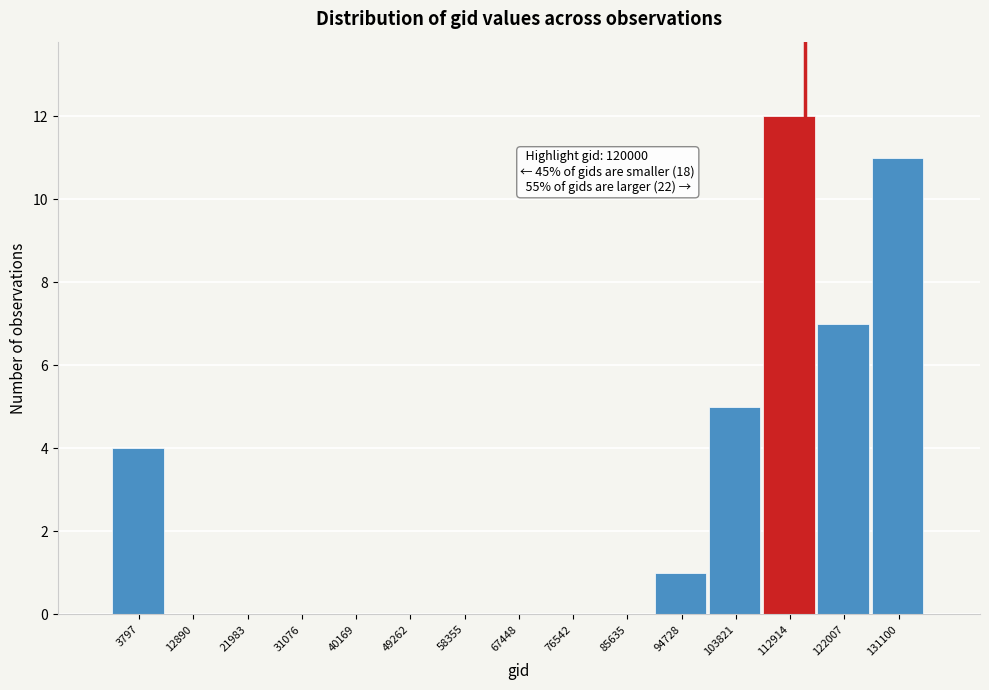

Reading left to right, what are all the values shown in this chart?

3797=4	12890=0	21983=0	31076=0	40169=0	49262=0	58355=0	67448=0	76542=0	85635=0	94728=1	103821=5	112914=12	122007=7	131100=11